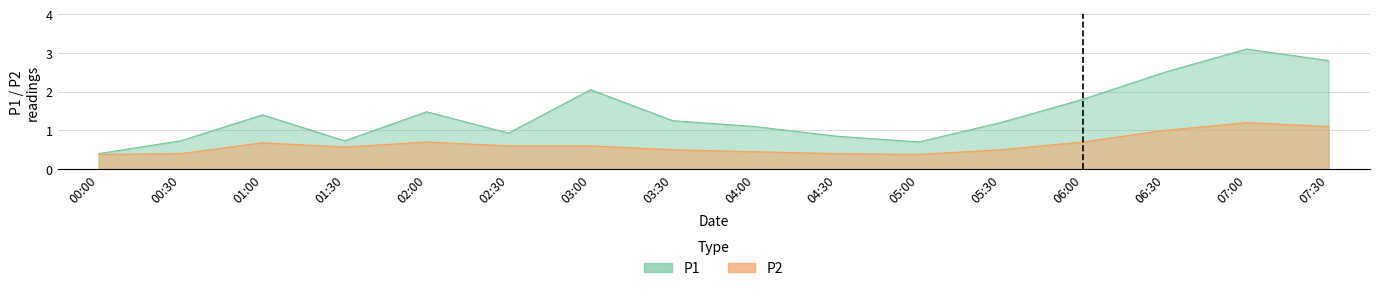

How many lines are shown in the chart?

2